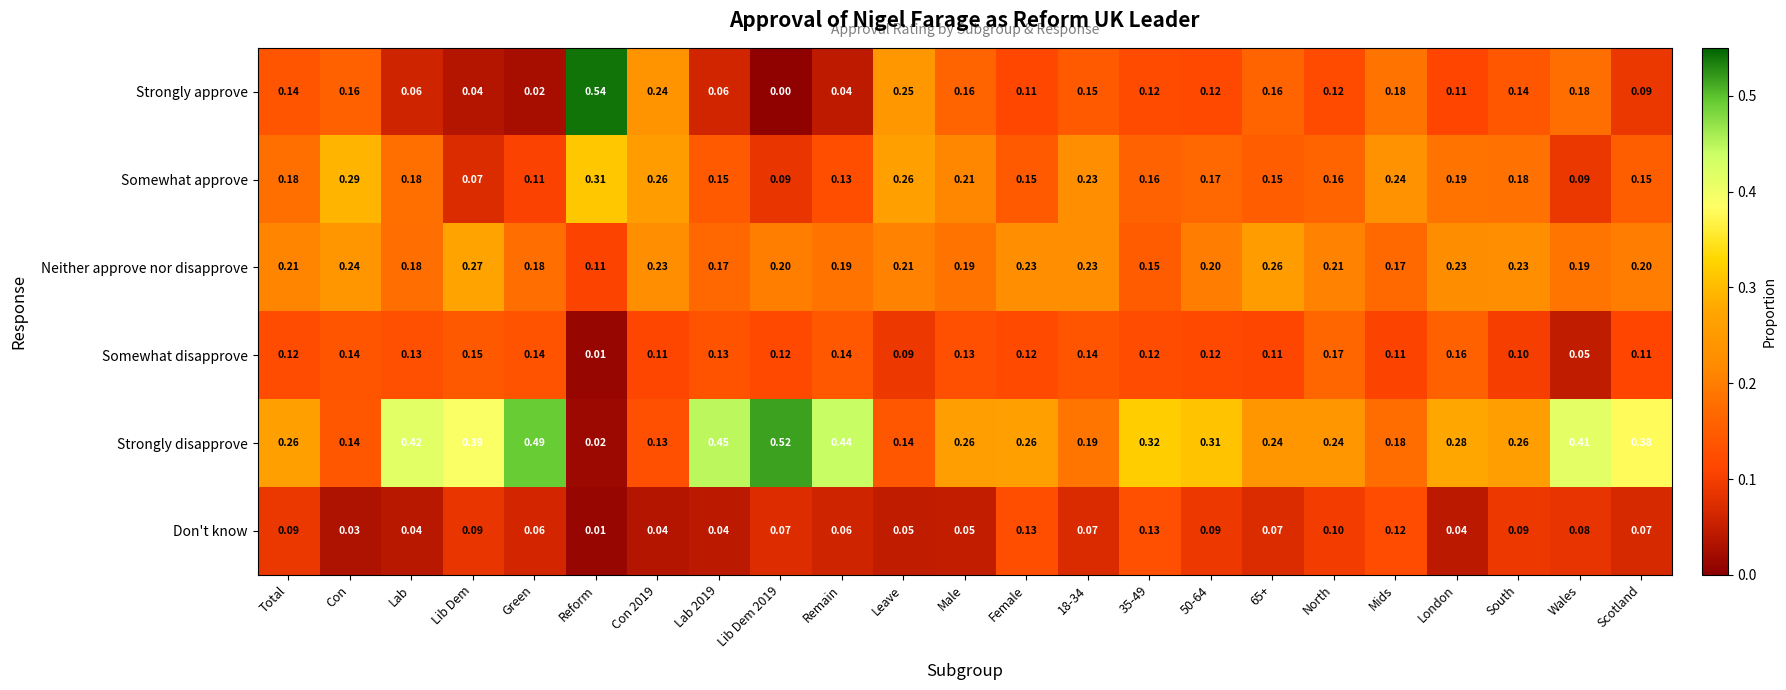

Which series has the largest total across all categories?

Strongly disapprove